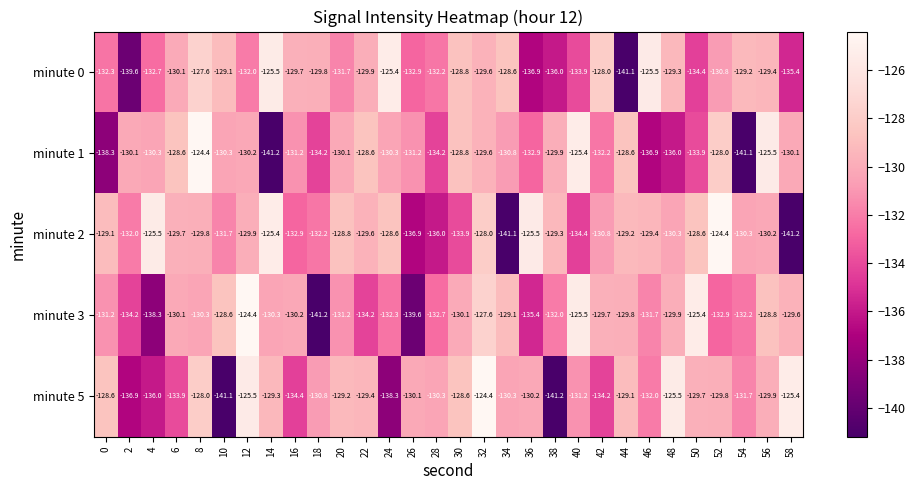

What is the smallest value displayed?

-141.2